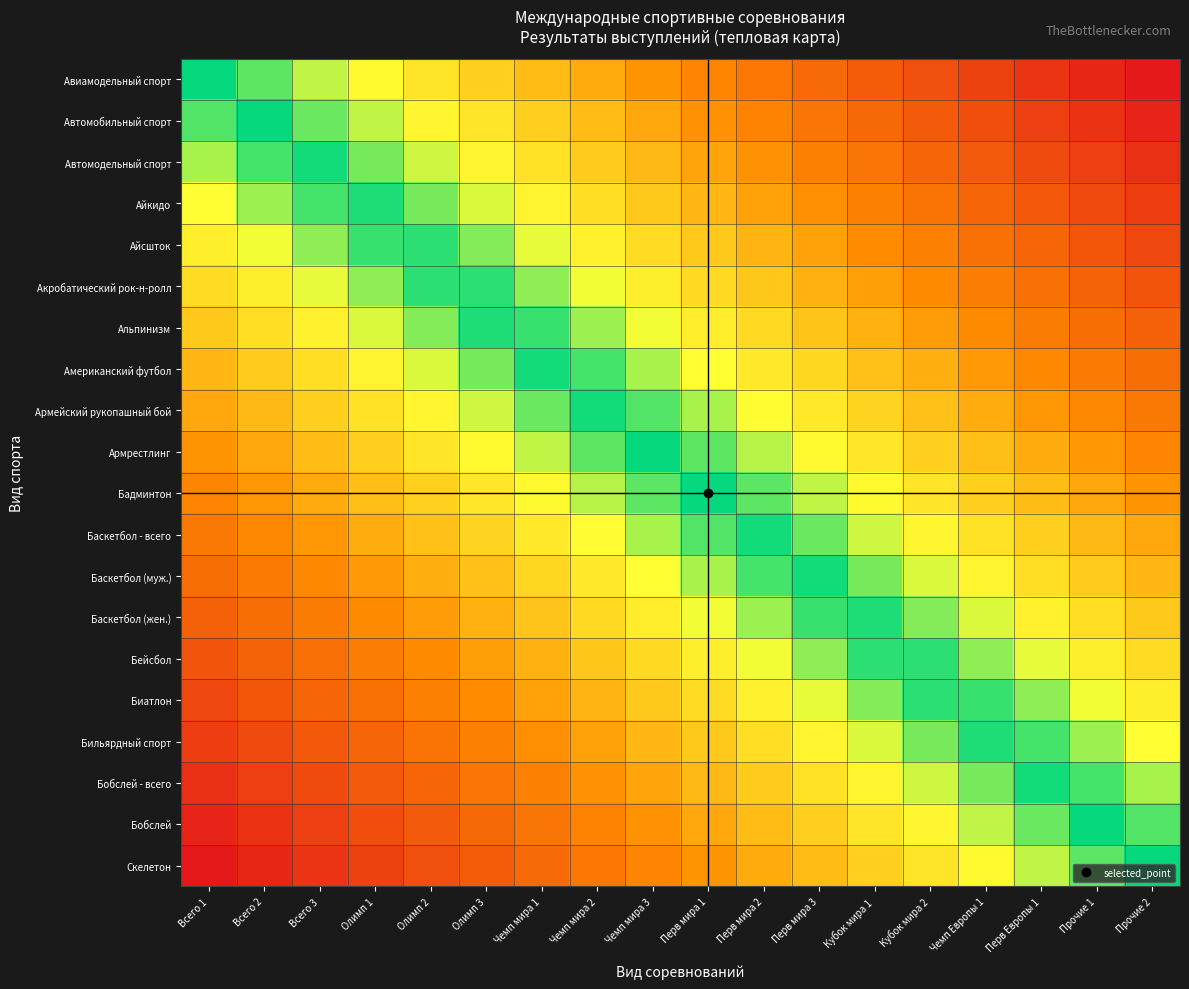

Which series has the widest spread of values?

Авиамодельный спорт